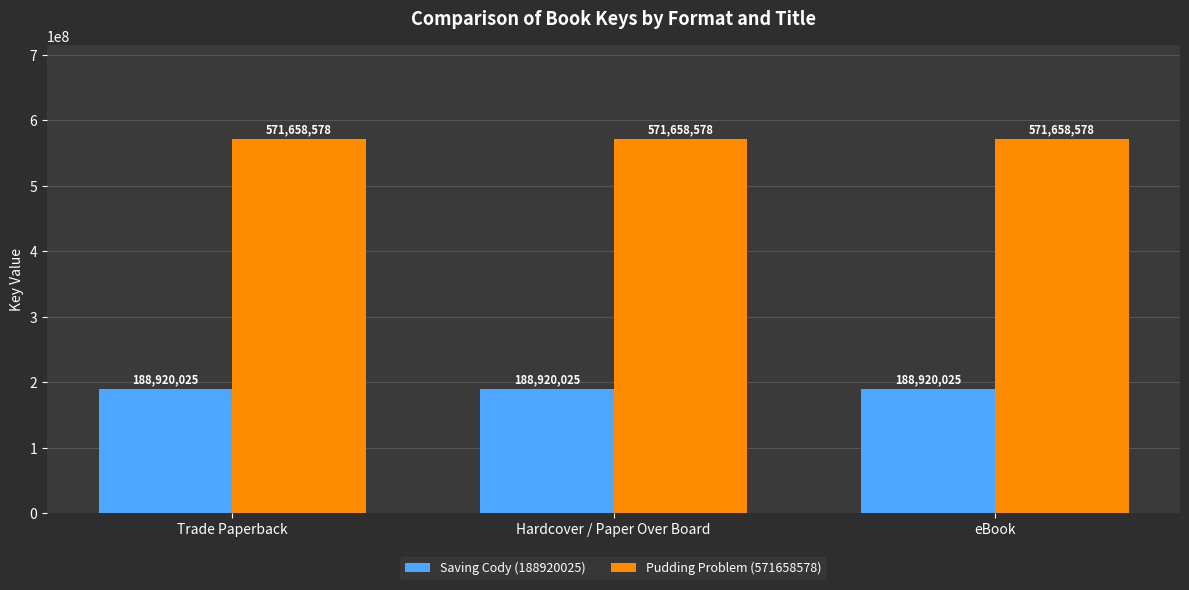

Which series has the largest total across all categories?

Pudding Problem (571658578)